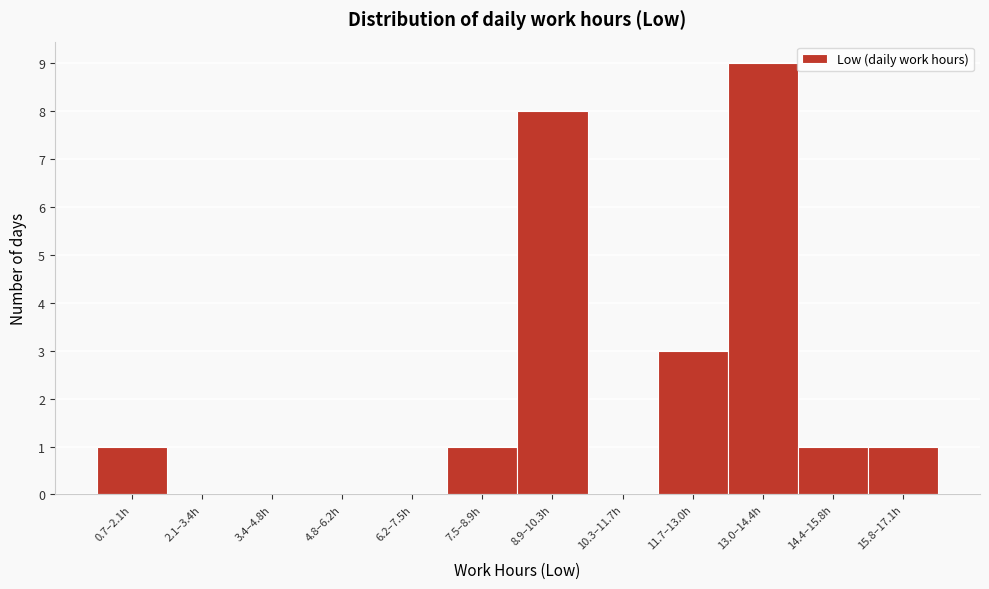

Reading left to right, what are all the values shown in this chart?

0.7–2.1h=1	2.1–3.4h=0	3.4–4.8h=0	4.8–6.2h=0	6.2–7.5h=0	7.5–8.9h=1	8.9–10.3h=8	10.3–11.7h=0	11.7–13.0h=3	13.0–14.4h=9	14.4–15.8h=1	15.8–17.1h=1